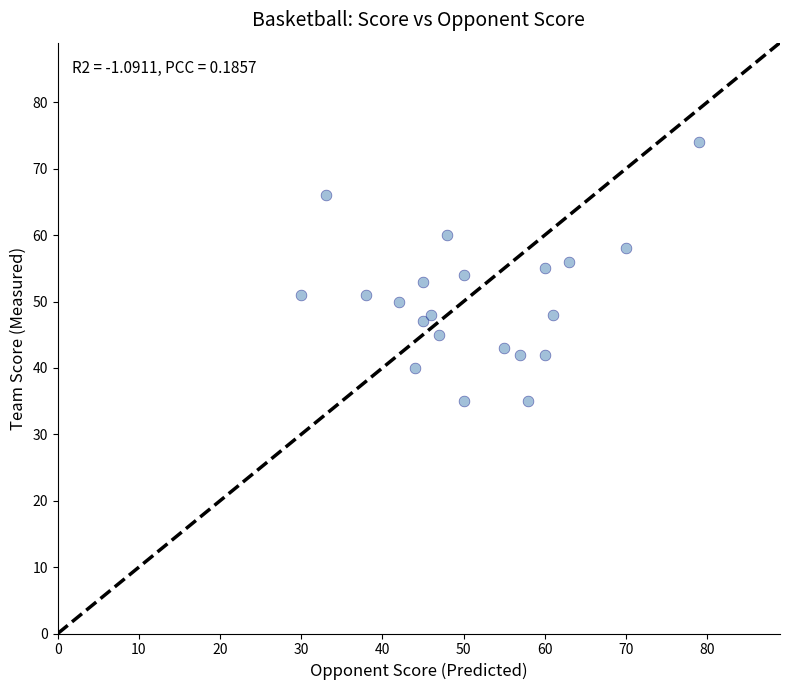

What is the range of X values (max minus min)?

49